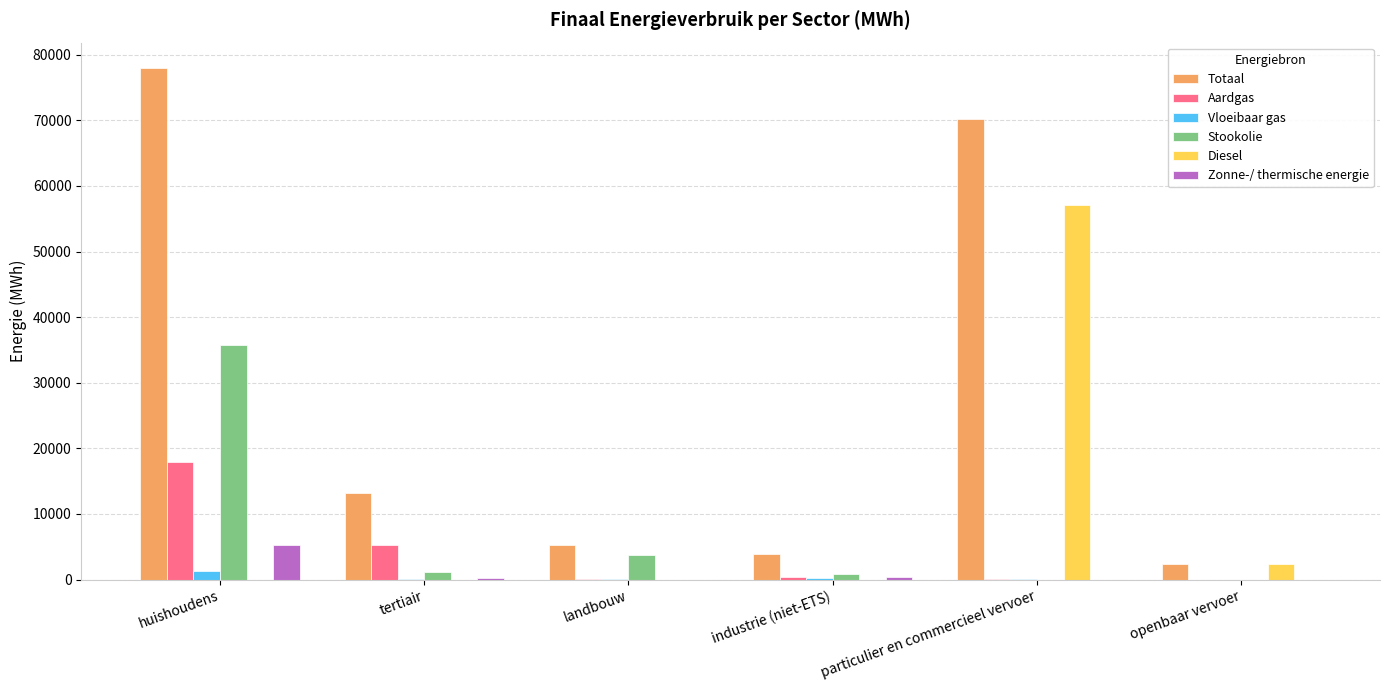

The value of Stookolie at openbaar vervoer is 14085.7. True or false?

False